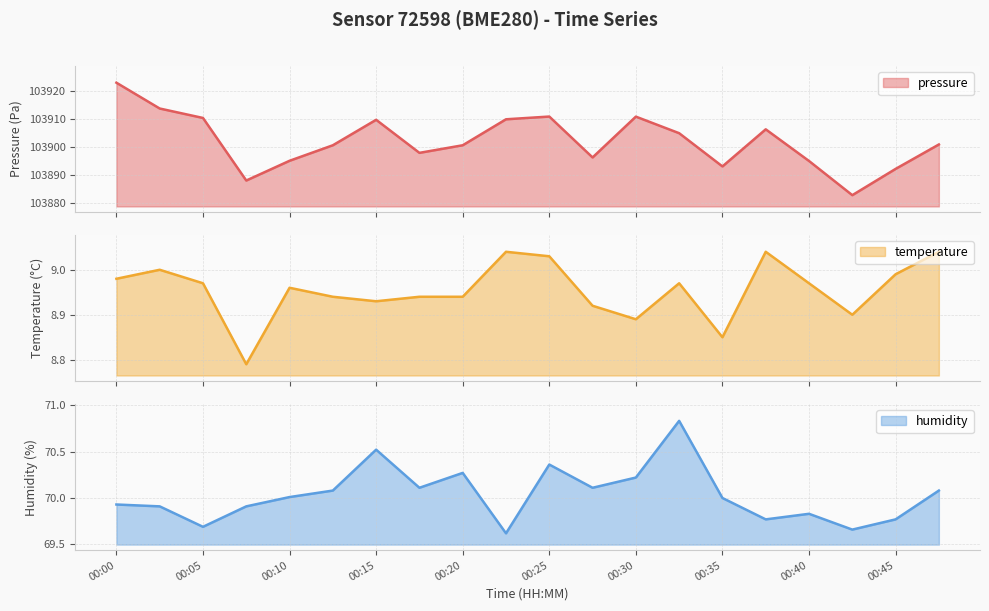

Is it true that pressure equals 103909.8 at 00:23?

True